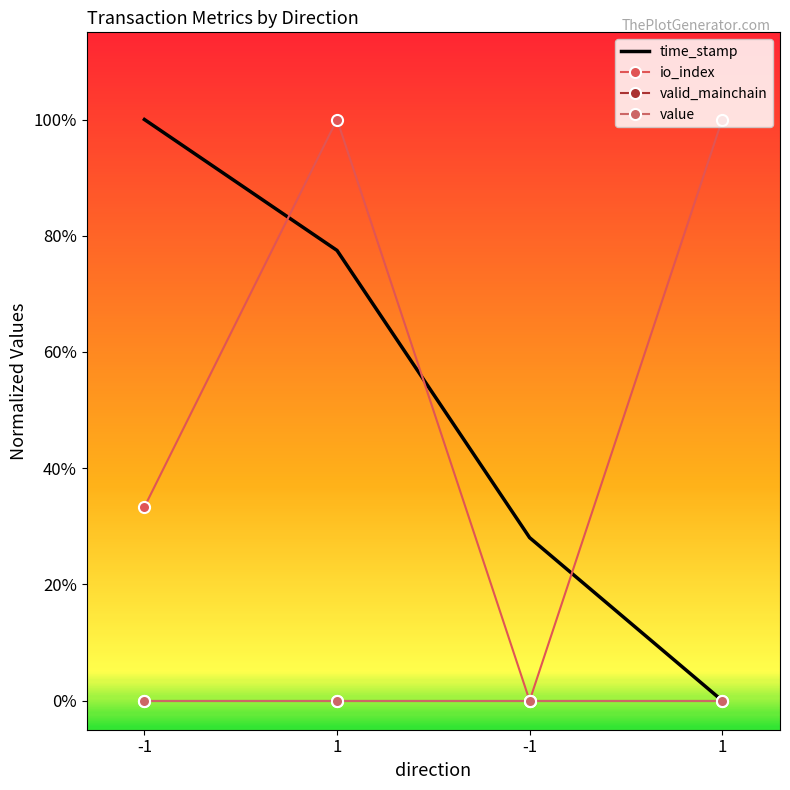

True or false: value and io_index cross at least once.

False